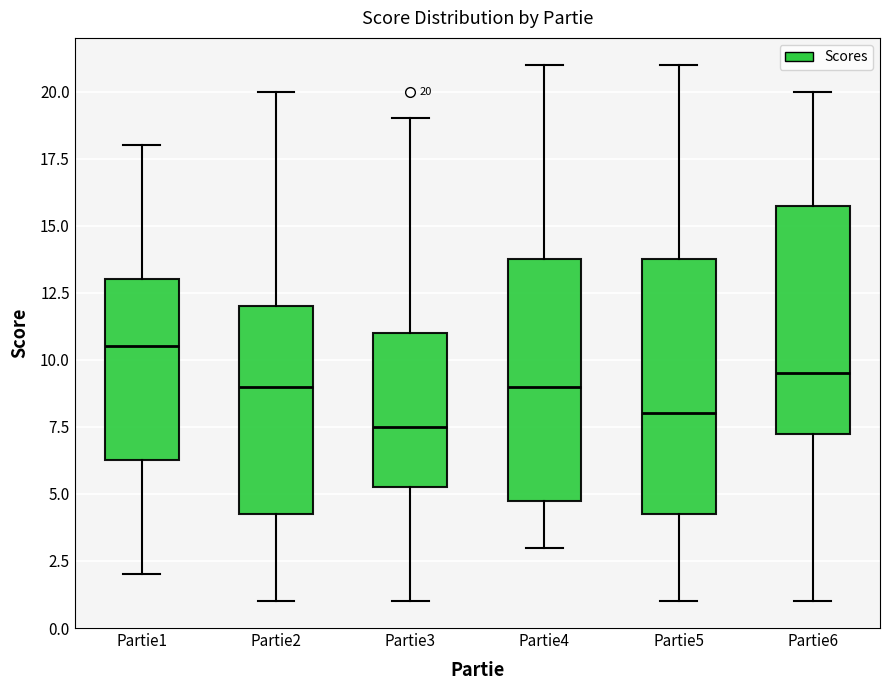

Comparing the boxes themselves (not the whiskers), which one is the tallest?

Partie5